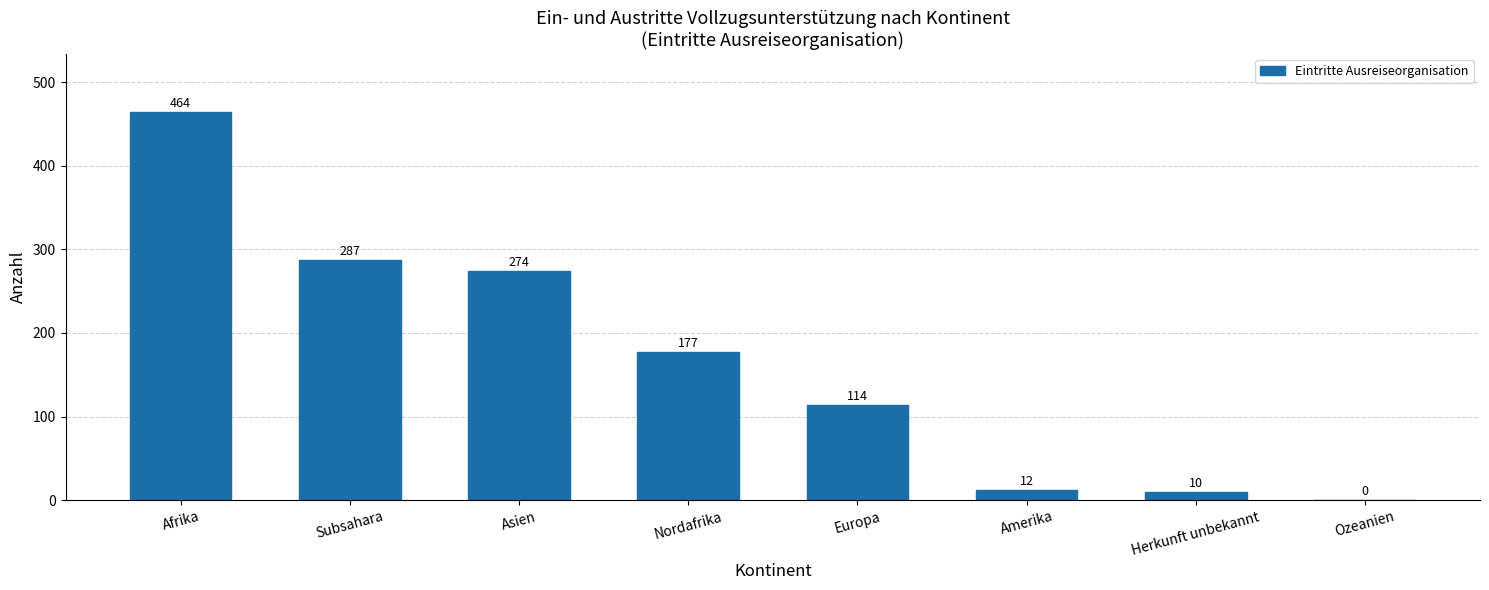

Reading right to left, what are all the values shown in this chart?

0	10	12	114	177	274	287	464